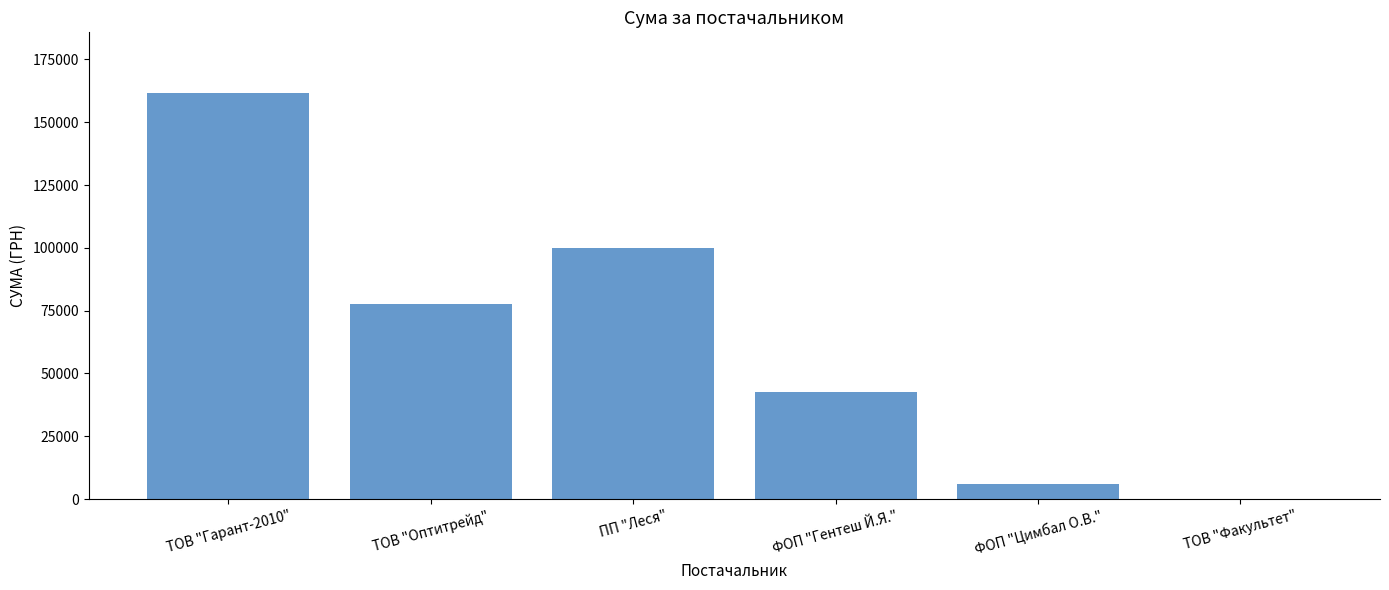

The chart shows a value of 5985.0 at ФОП "Цимбал О.В.". True or false?

True